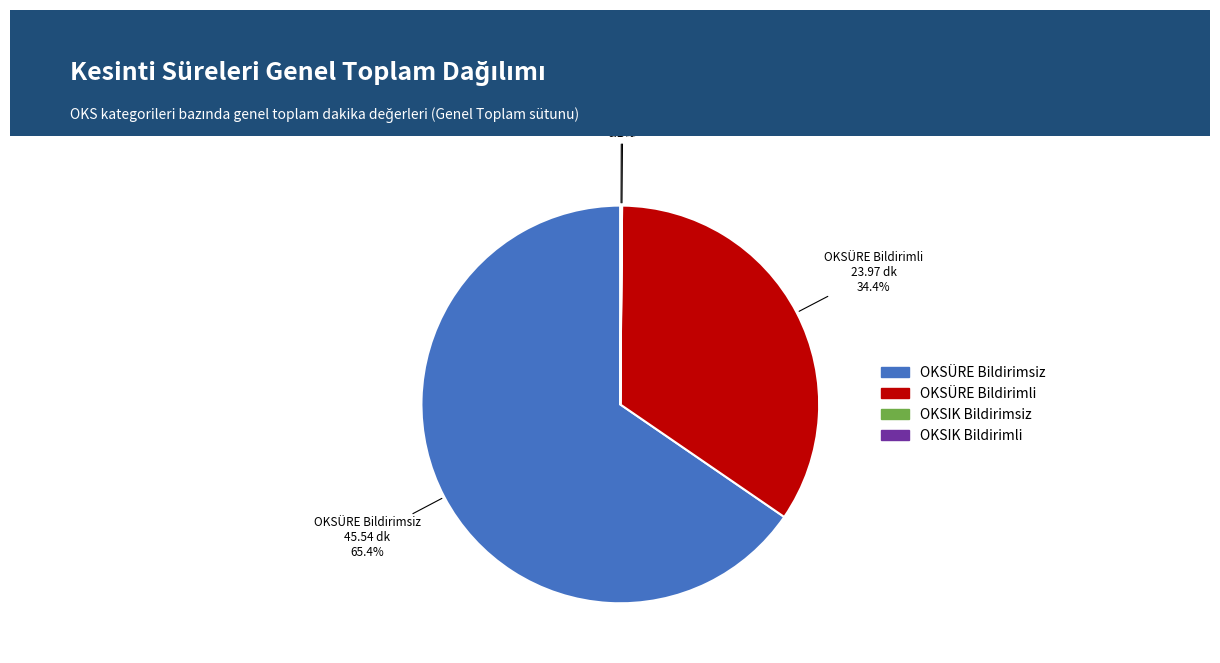

The OKSÜRE Bildirimsiz slice represents 71% of the pie. True or false?

False